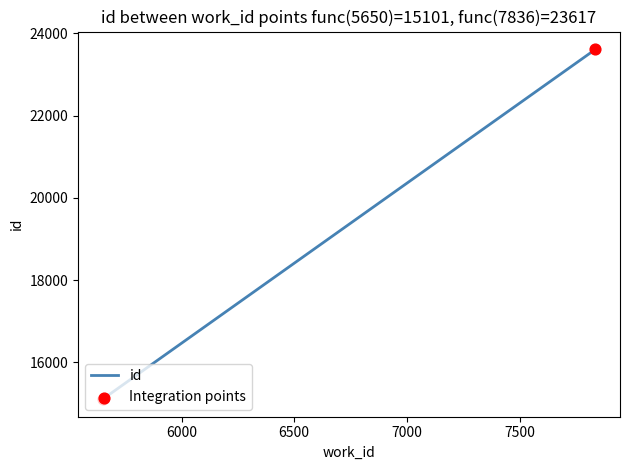

Which has a higher value, 7836 or 5650?

7836